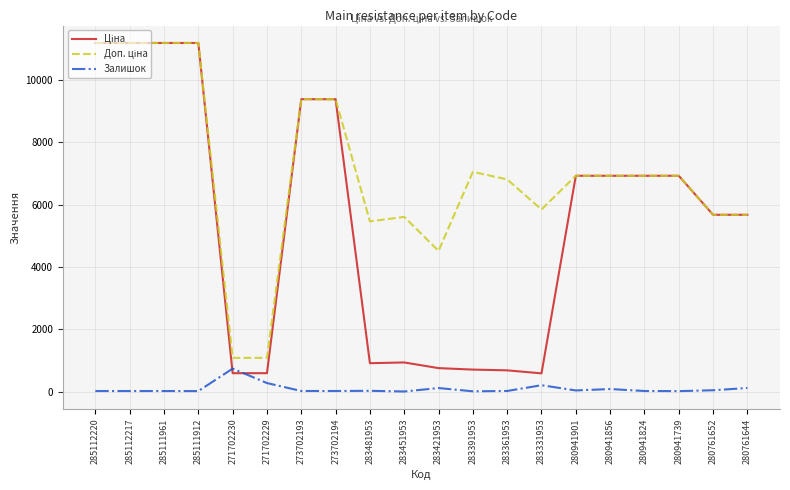

What is the total value across all series at 271702229?

1944.6